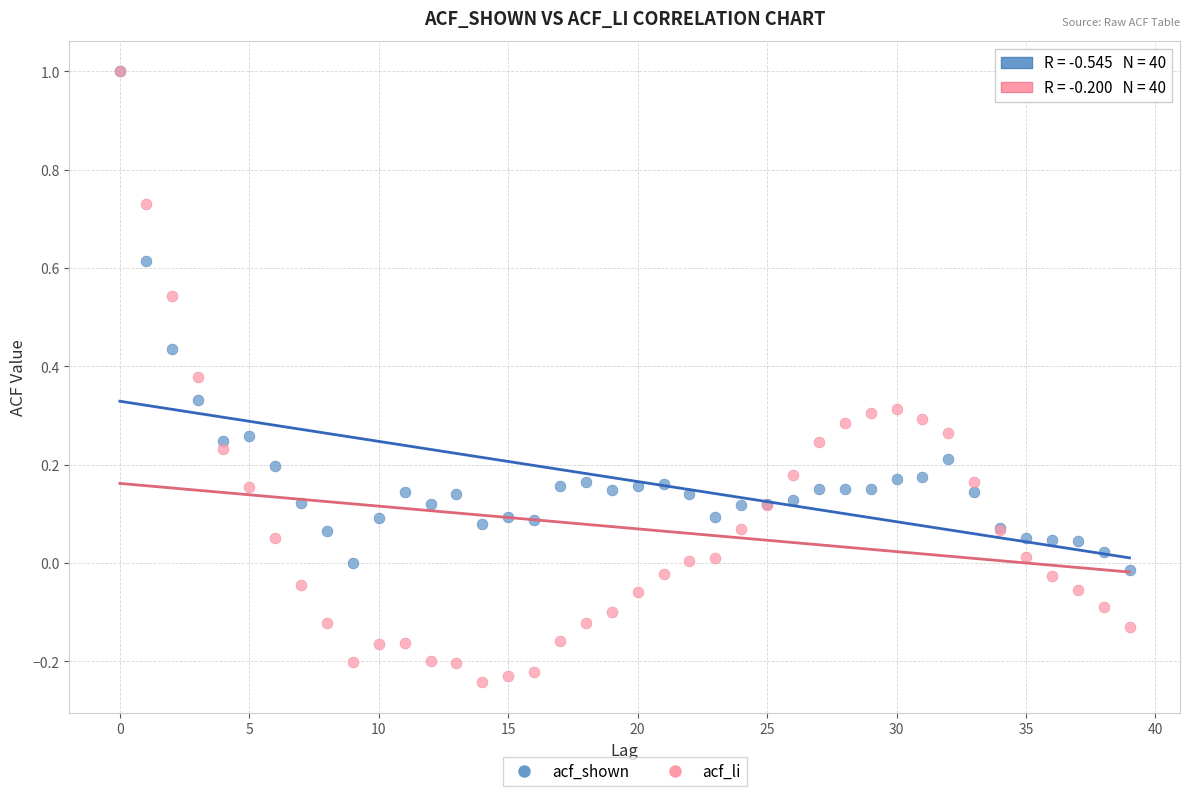

What are all the series names shown in the legend?

acf_shown, acf_li